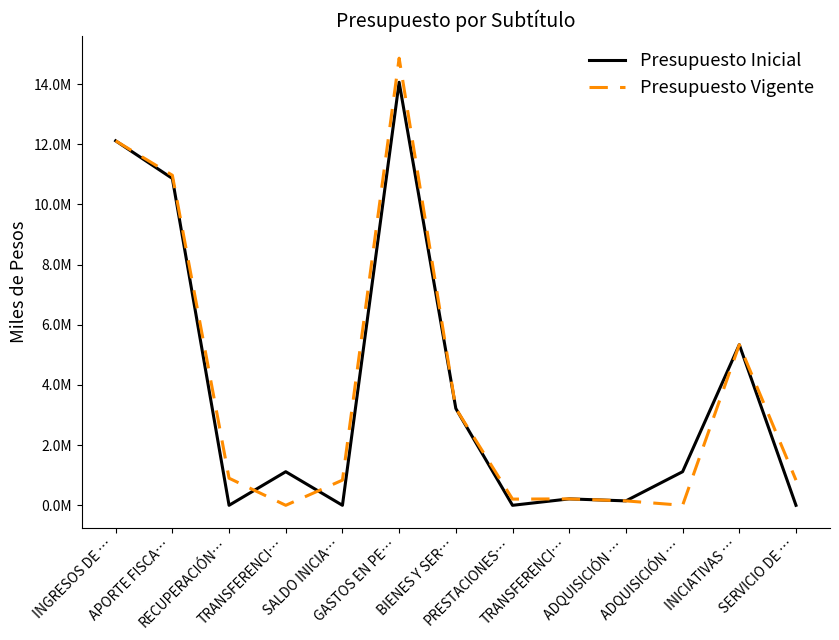

What are all the series names shown in the legend?

Presupuesto Inicial, Presupuesto Vigente